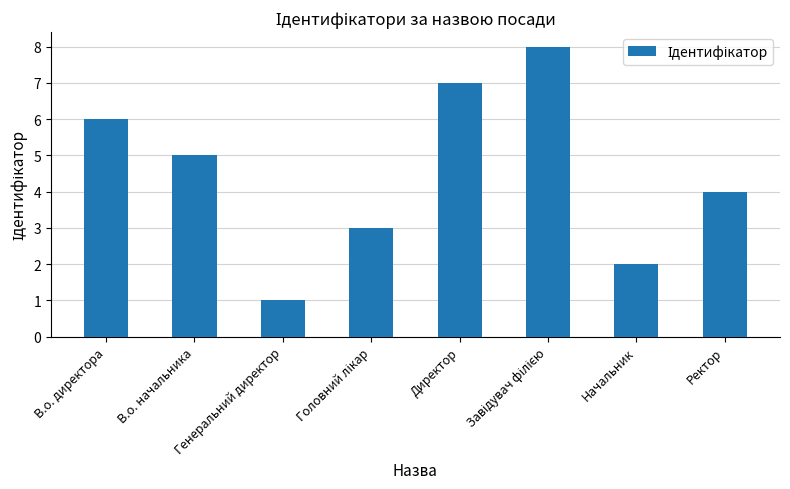

True or false: the data shows 4 at Ректор.

True